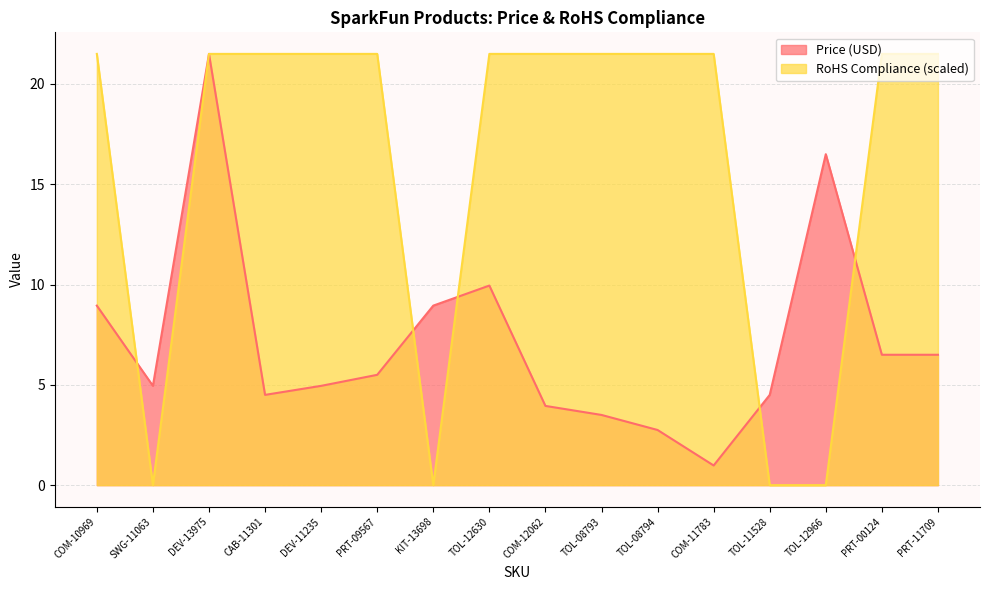

At which label does RoHS Compliance reach its peak?

COM-10969